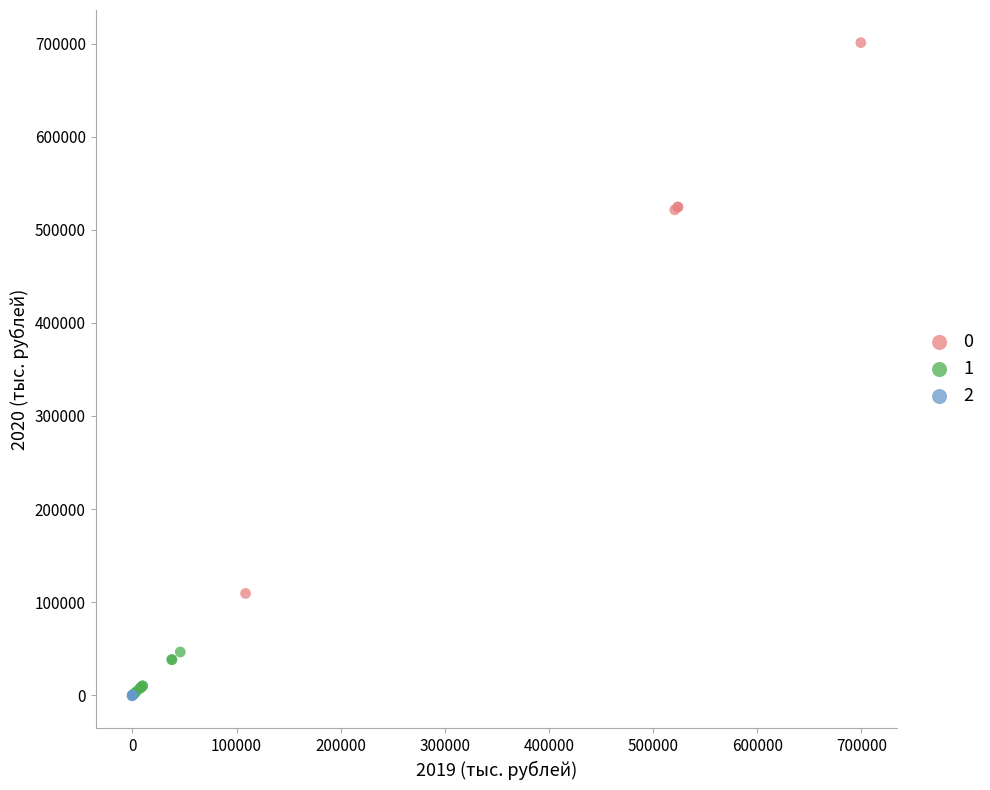

Which series reaches the maximum Y coordinate?

0